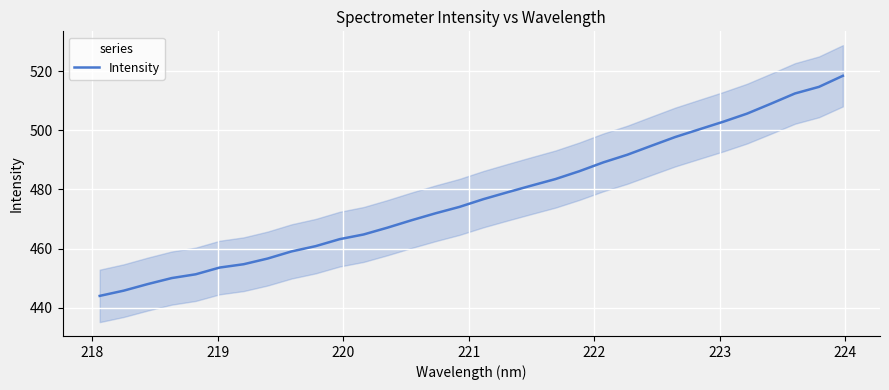

What is the maximum value for Intensity?

518.5